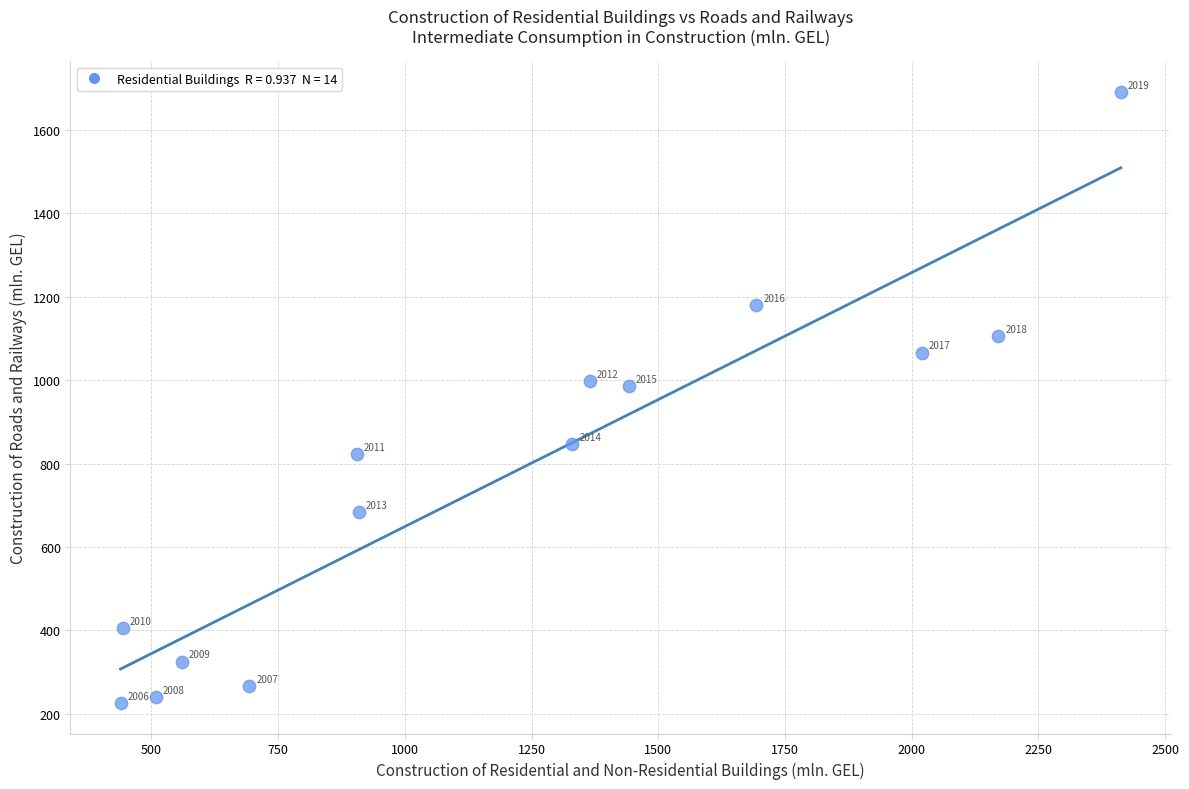

What Y value in the scatter plot is closest to 958?

986.5